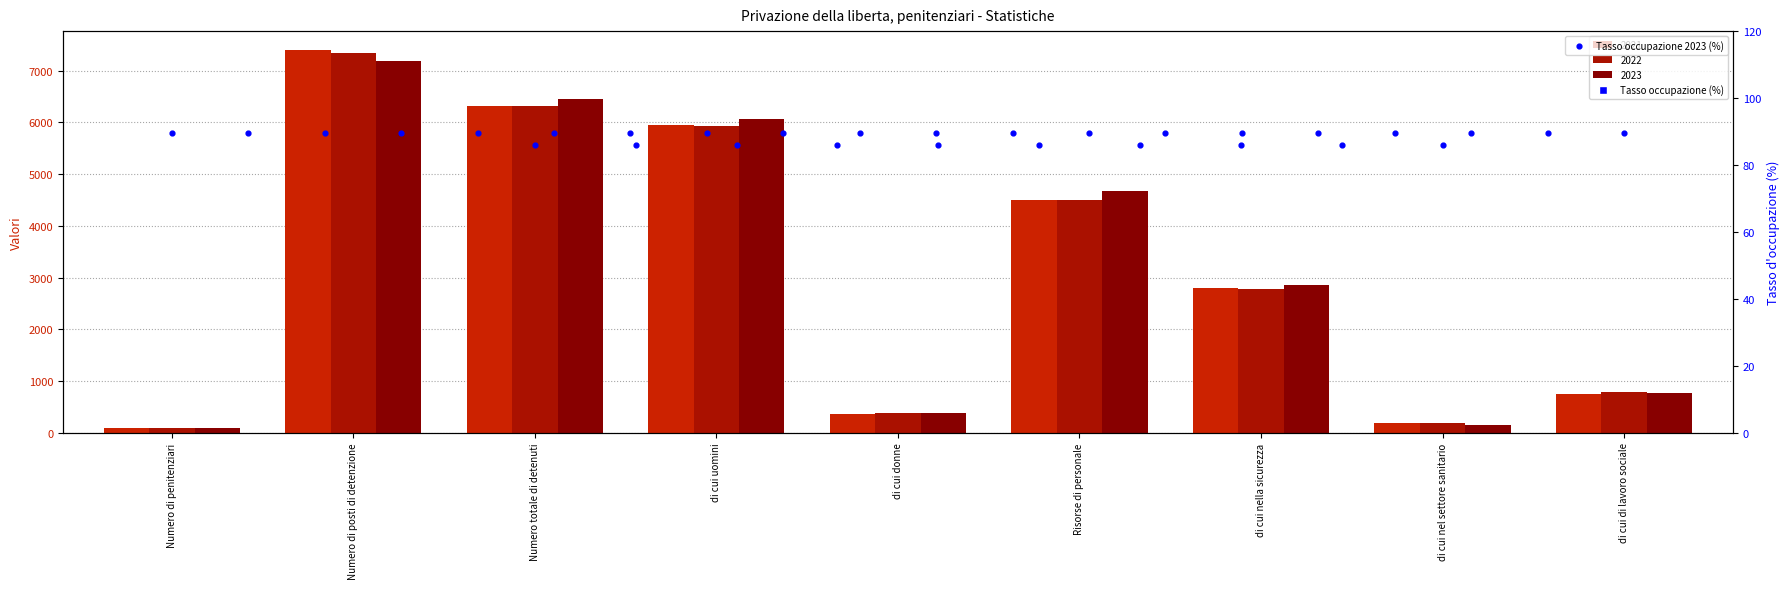

Which series has the largest total across all categories?

2023